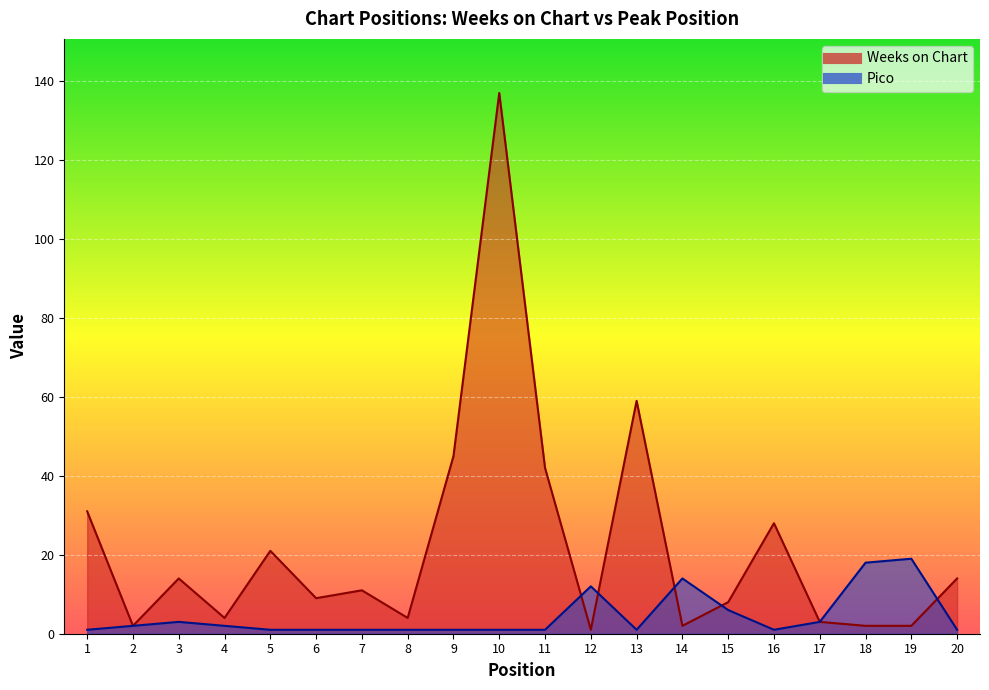

True or false: Pico has a value of 2 at 4.

True